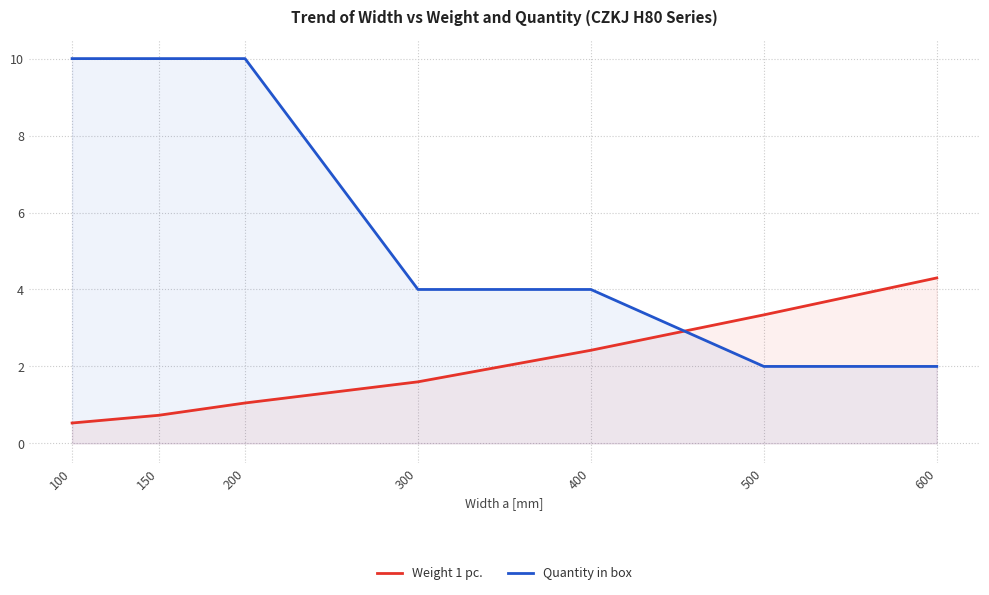

List the series in order of their overall mean, highest first.

Quantity in box, Weight 1 pc.